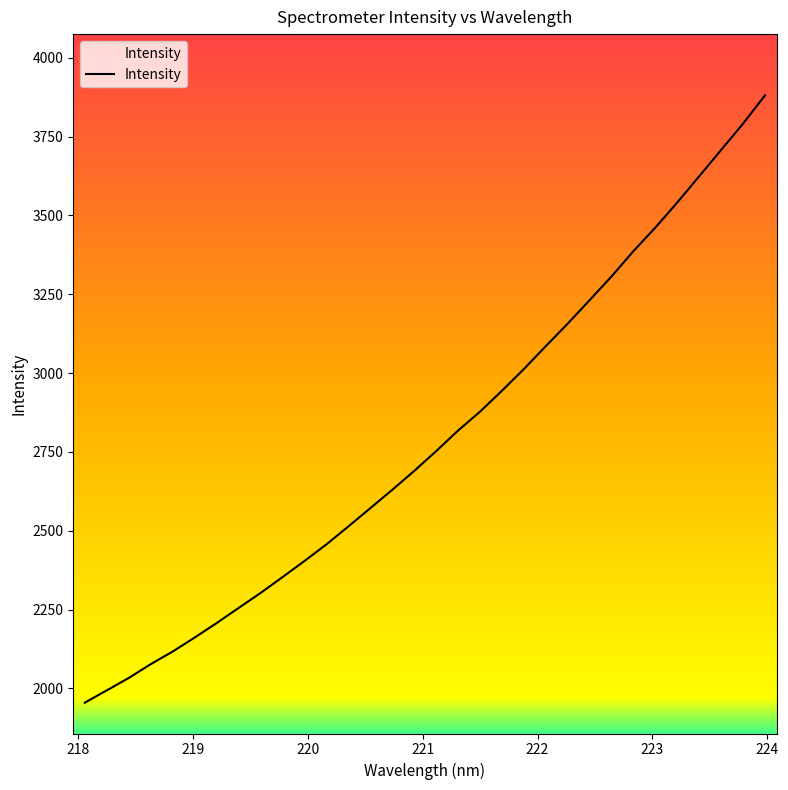

What is the greatest value displayed?

3881.2